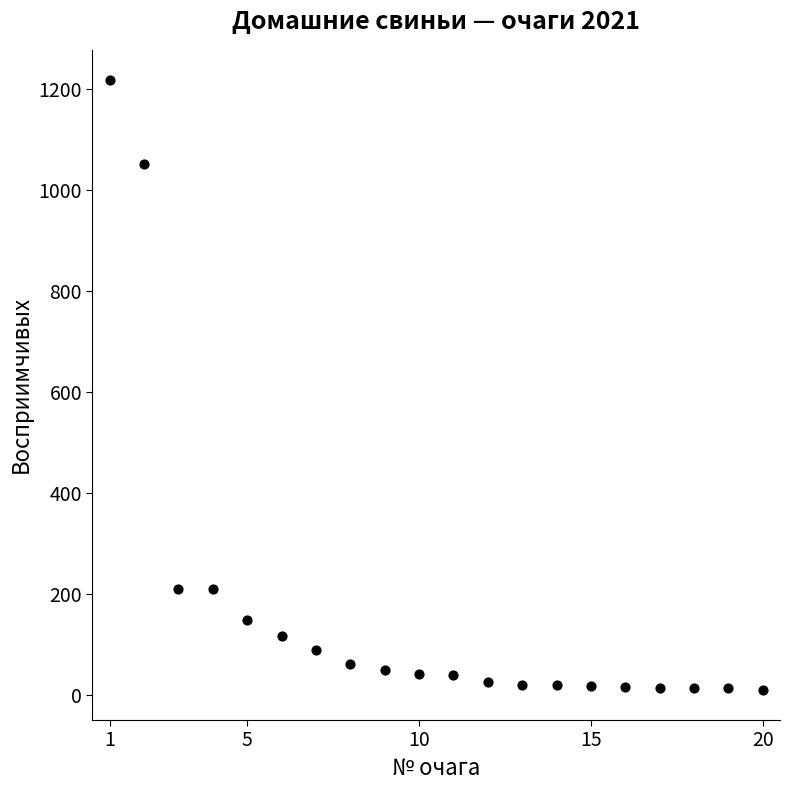

What is the range of Y values (max minus min)?

1208